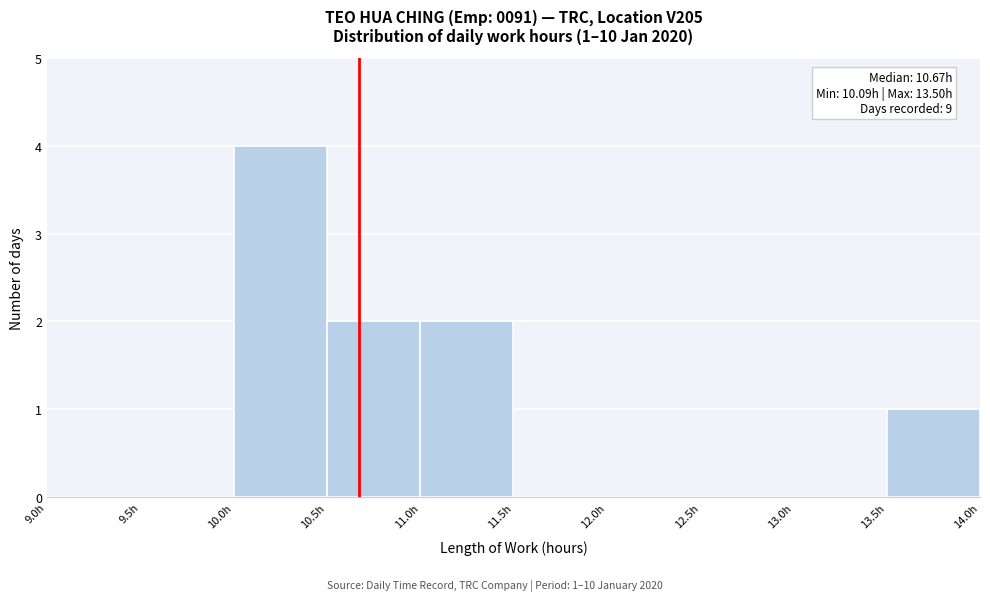

Over which range of the x-axis is the bar tallest?

10.0 to 10.5